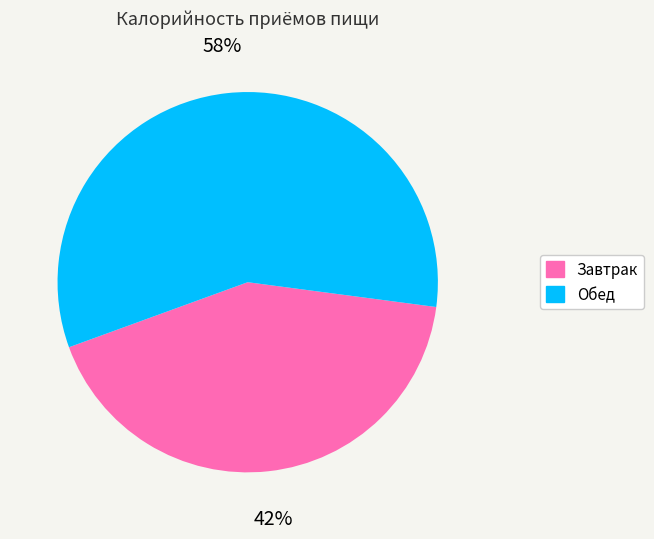

True or false: Завтрак accounts for 42% of the total.

True